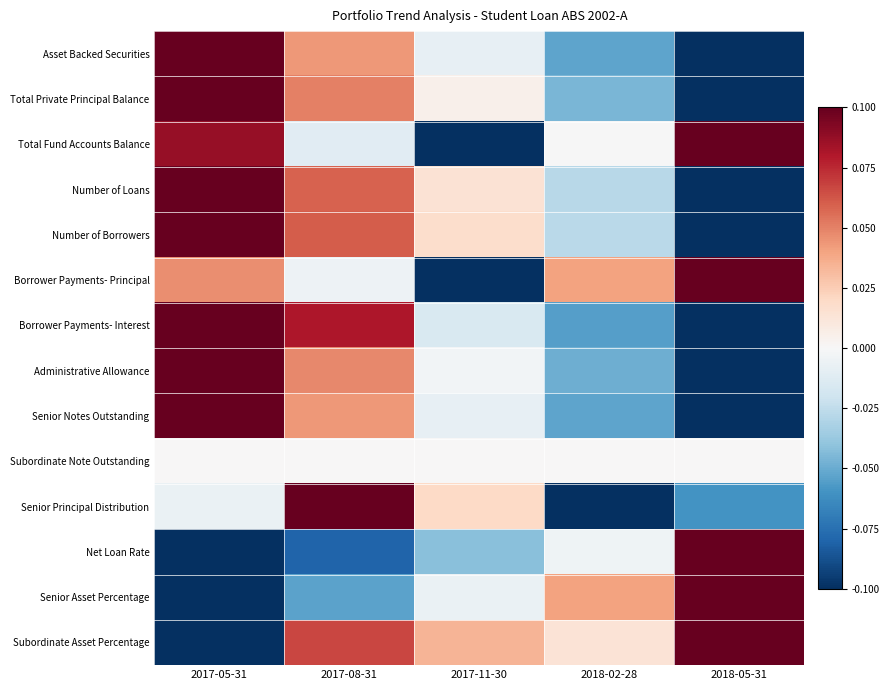

At how many categories does at least one series exceed 0?

5